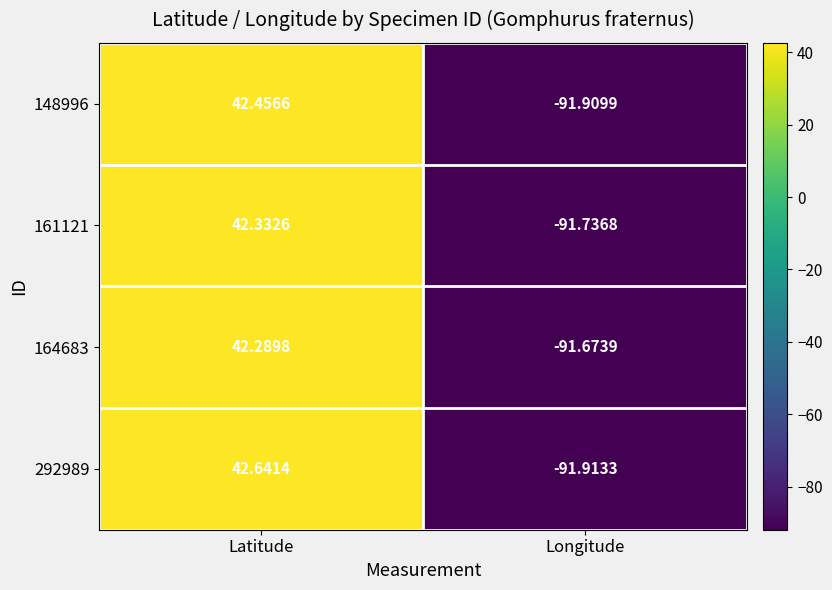

Where does the 148996 series first go above 42?

Latitude